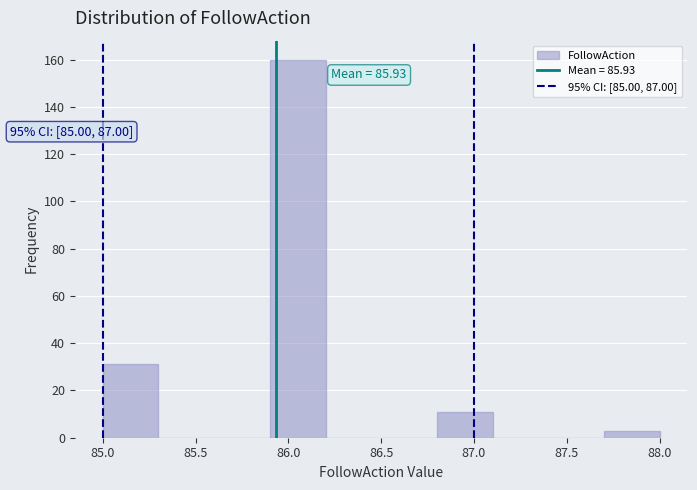

Which range on the x-axis has the tallest bar?

85.9 to 86.2